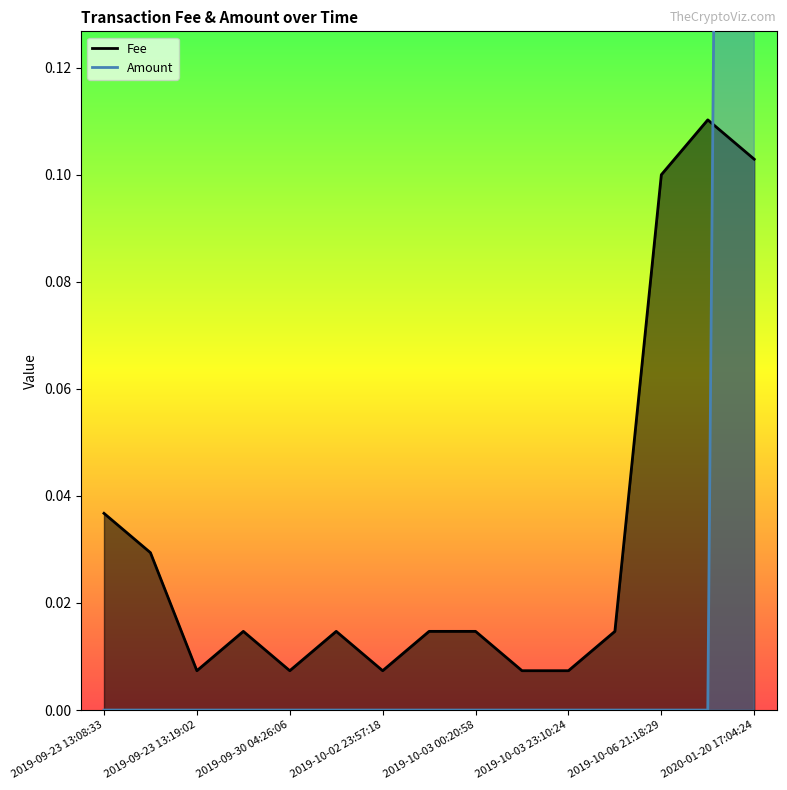

Is the value of Amount at 2019-09-23 13:08:33 greater than the value of Fee at 2019-10-03 23:10:24?

No